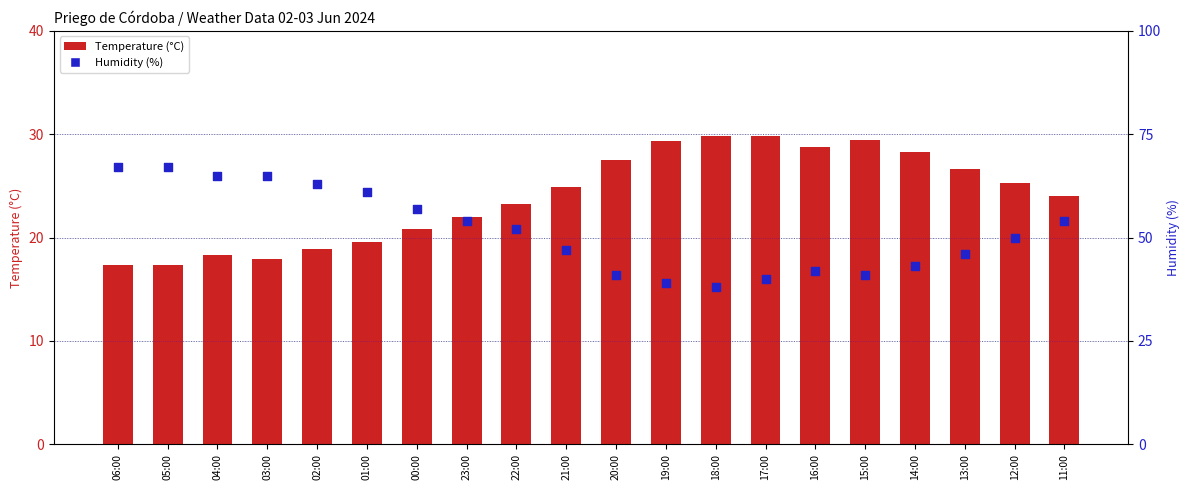

What is the total value across all series at 04:00?

83.3